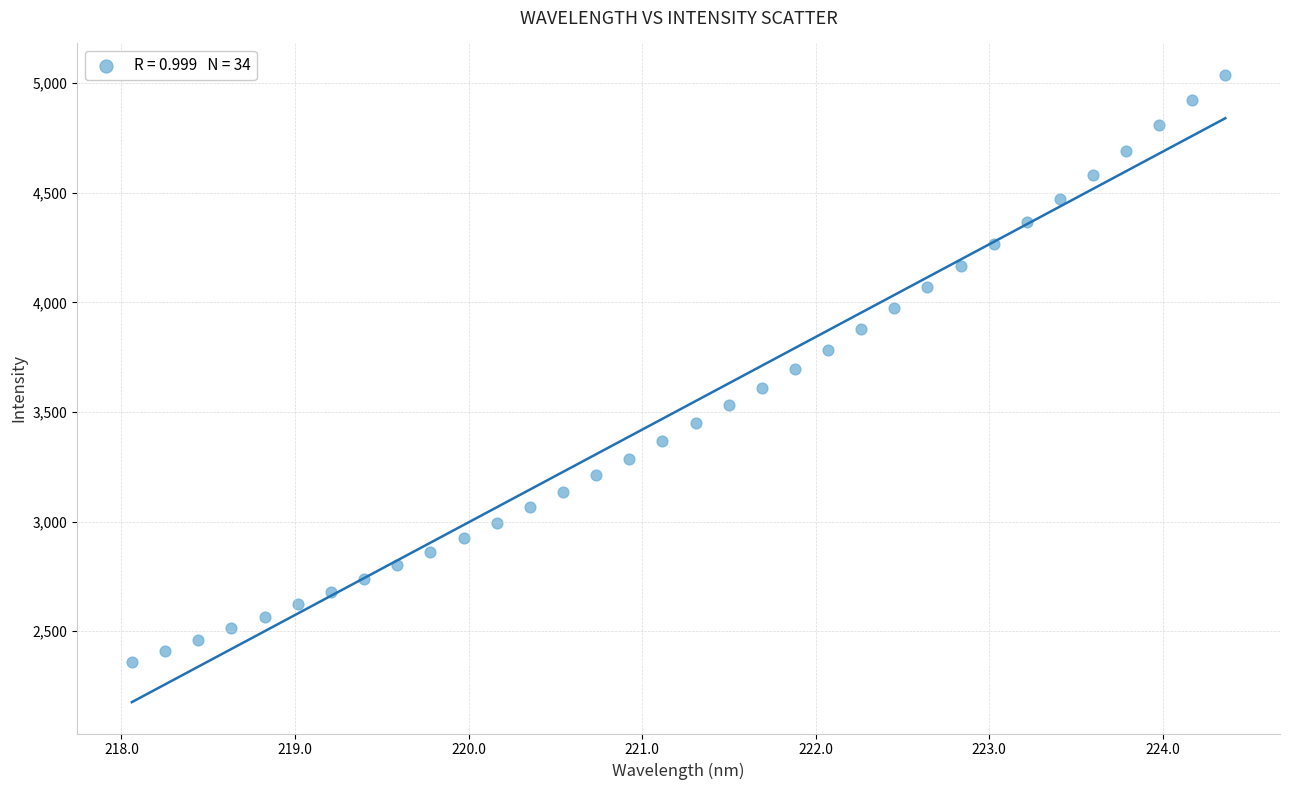

What is the range of X values (max minus min)?

6.3